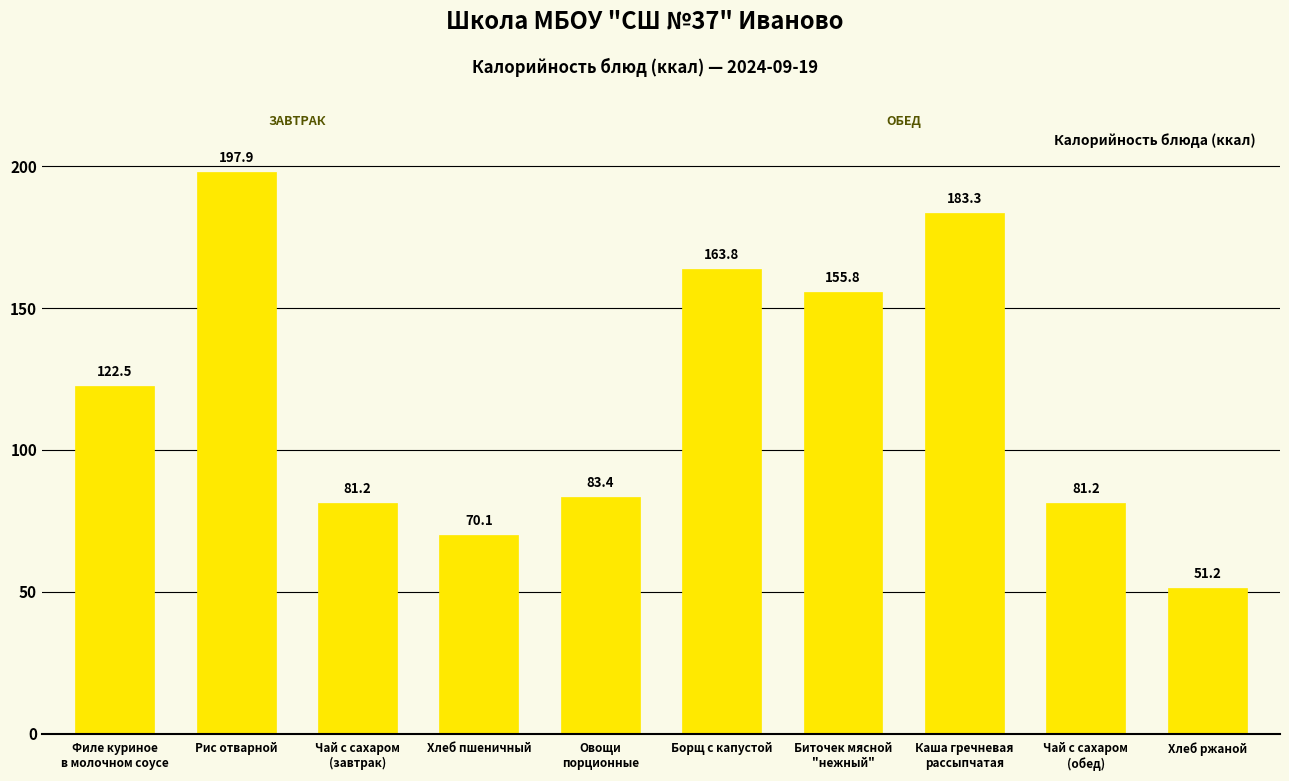

What is the sum of the values at Каша гречневая
рассыпчатая and Чай с сахаром
(завтрак)?

264.5